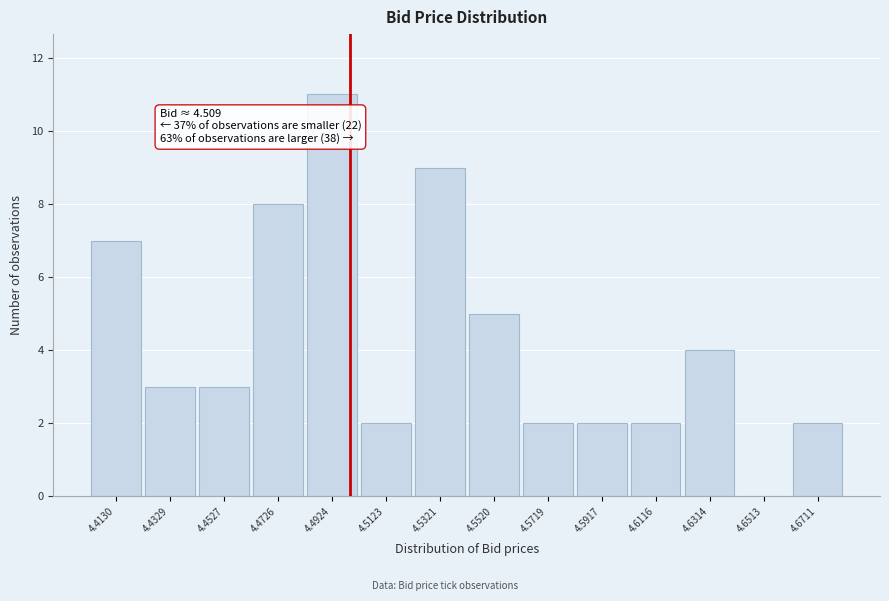

Reading left to right, extract all data points from this chart.

4.4130=7	4.4329=3	4.4527=3	4.4726=8	4.4924=11	4.5123=2	4.5321=9	4.5520=5	4.5719=2	4.5917=2	4.6116=2	4.6314=4	4.6513=0	4.6711=2